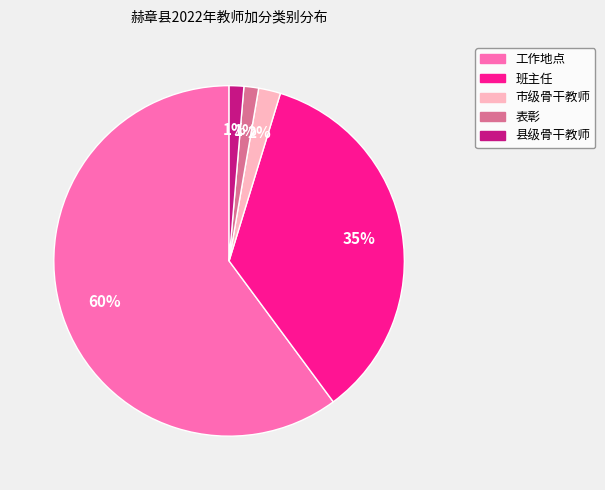

To the nearest percent, what percentage of the pie is 市级骨干教师?

2%